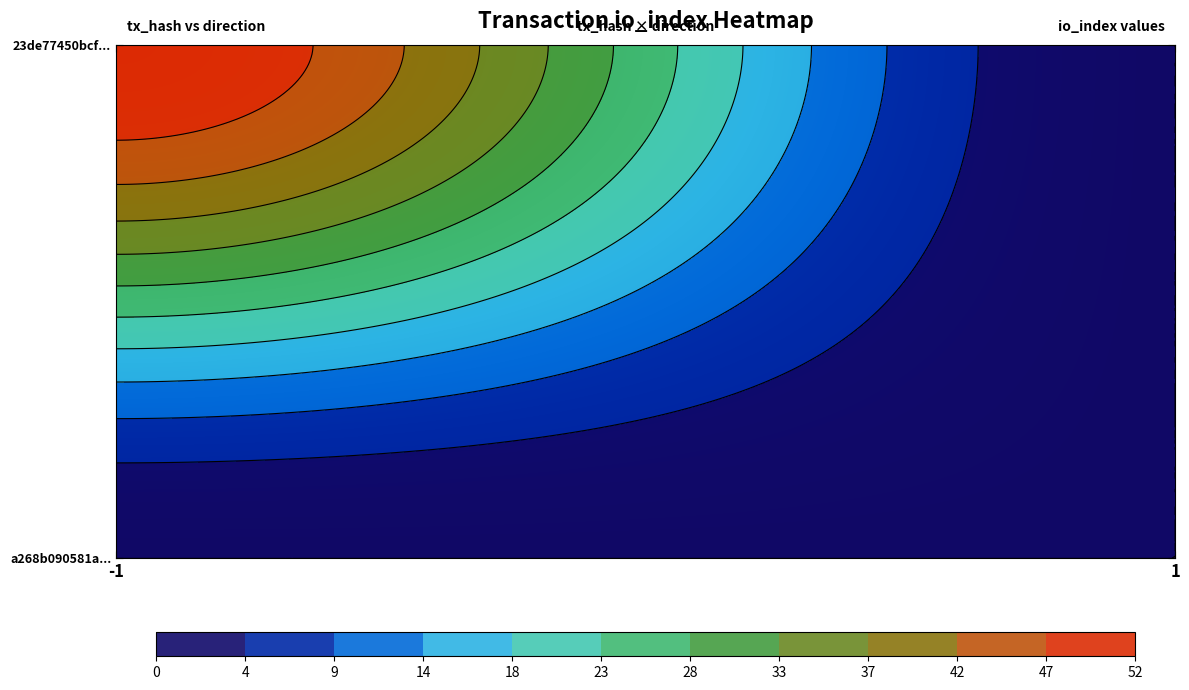

The 23de77450bcfb20a9cacc2d73c54119adc4fa9b series shows 52 at direction_-1. True or false?

True